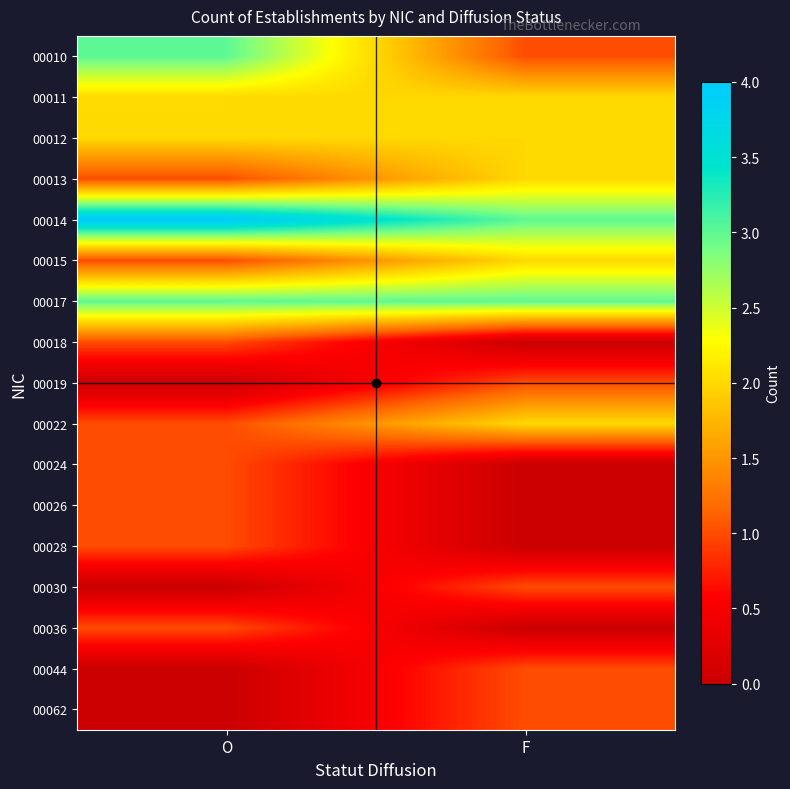

Which has a higher value, O or F?

O